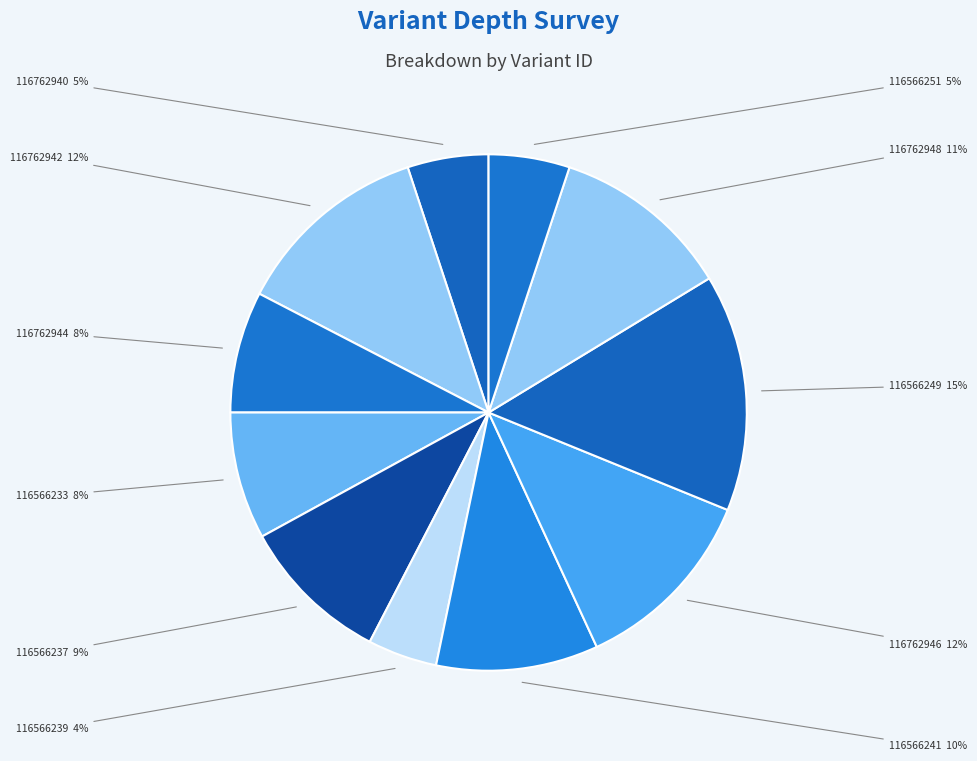

Which has a higher value, 116566233 or 116566241?

116566241